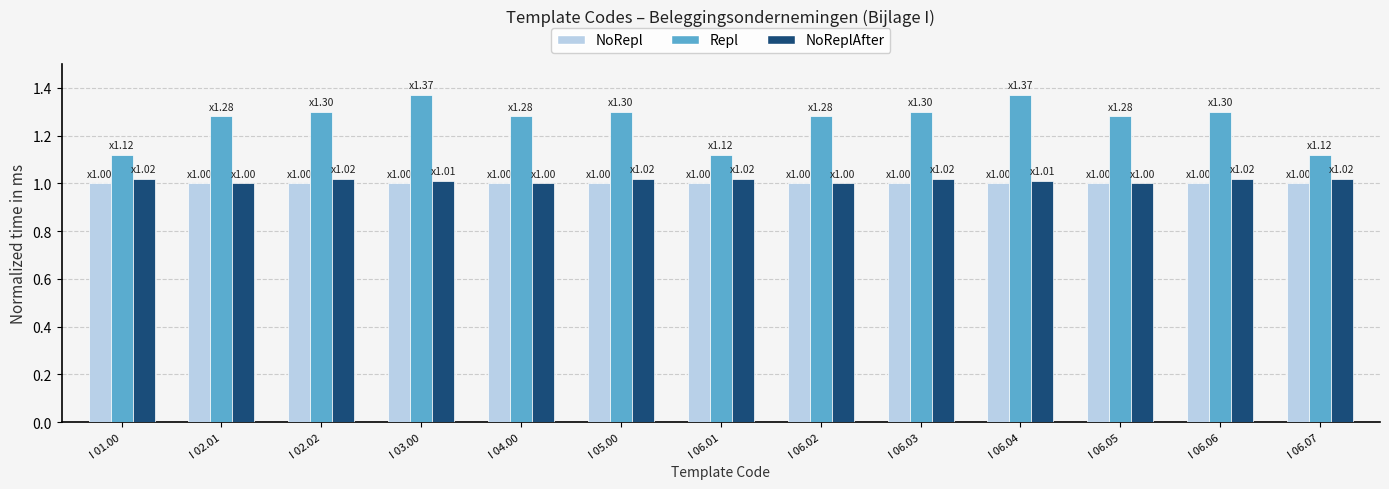

The NoReplAfter series shows 0.6 at I 03.00. True or false?

False